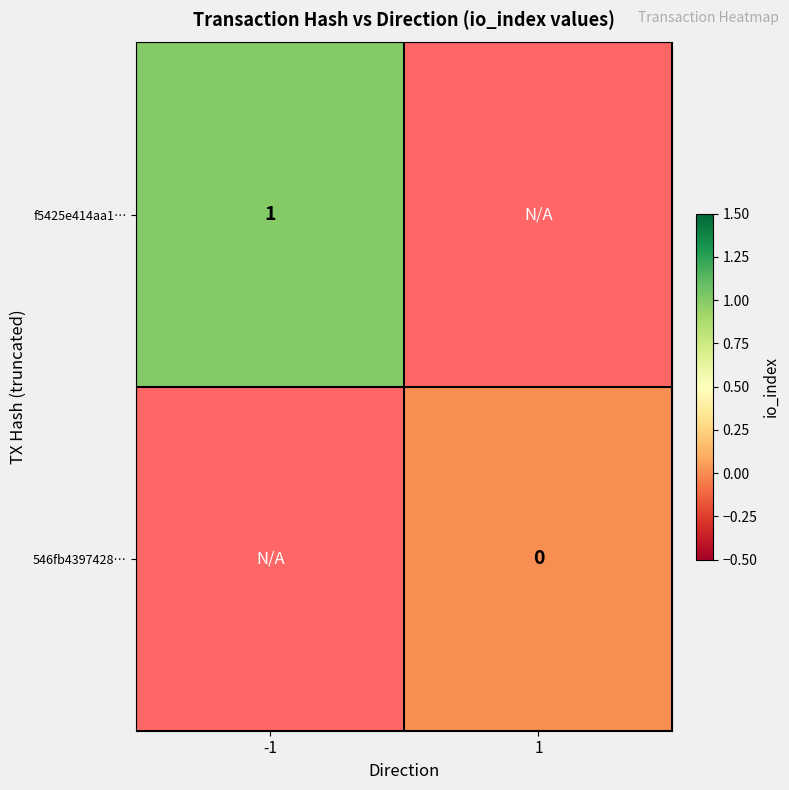

Is the value of 546fb4397428… at -1 greater than the value of f5425e414aa1… at 1?

No